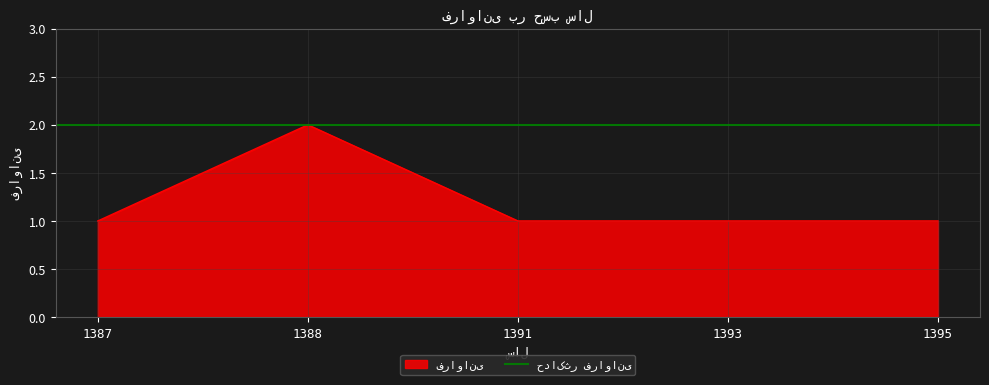

List the labels in order of value, largest first.

1388, 1387, 1391, 1393, 1395